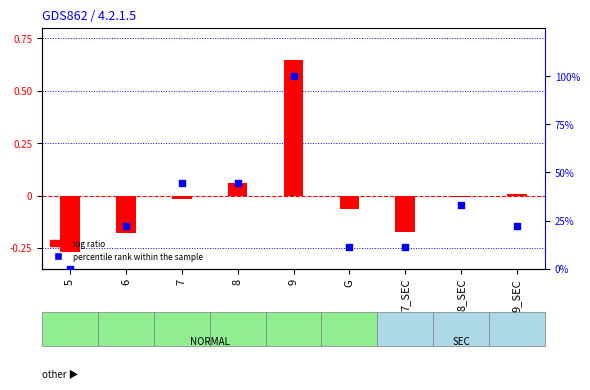

At how many categories does at least one series exceed 30?

4